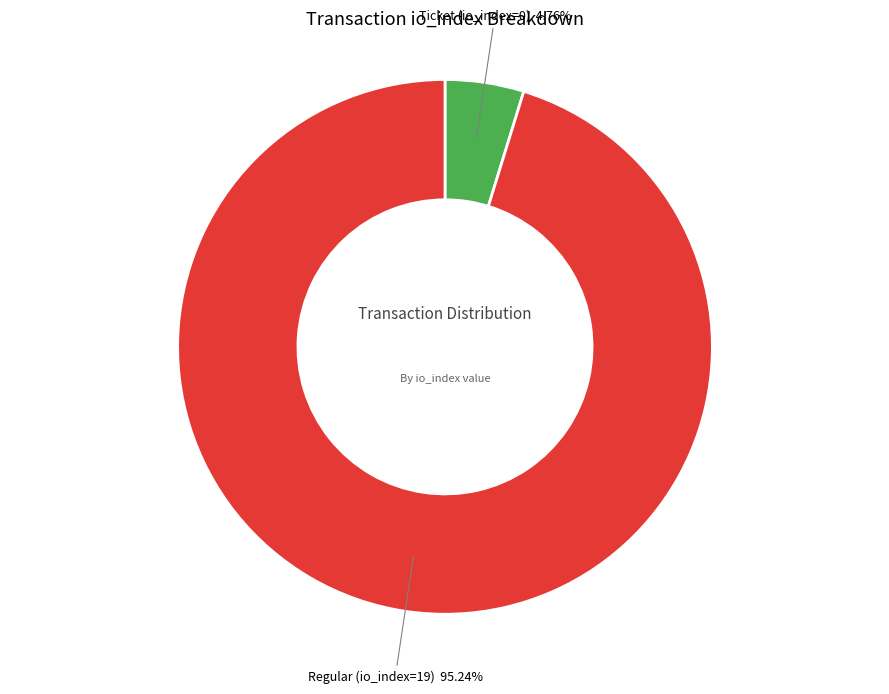

To the nearest percent, what is the average slice percentage?

50%